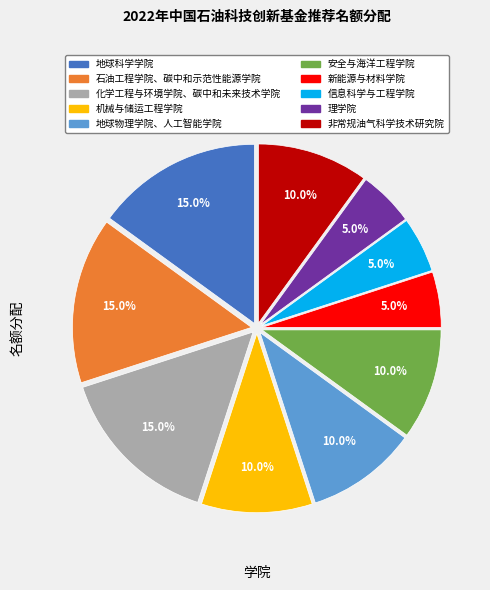

The 理学院 slice represents 1% of the pie. True or false?

False